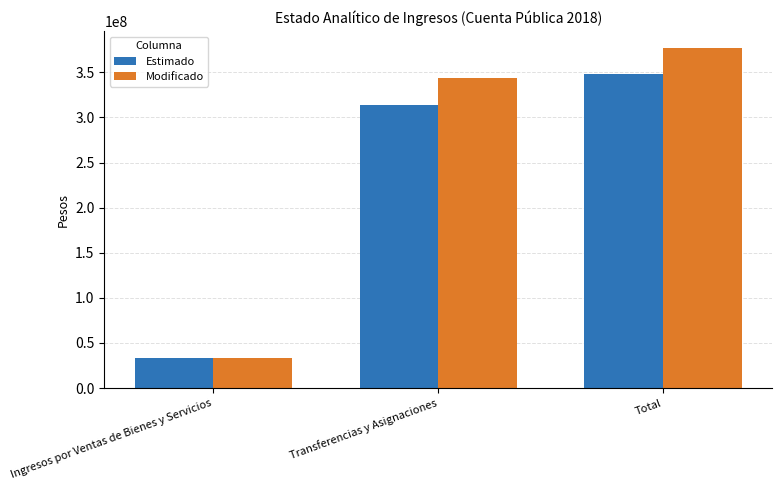

Rank the series by their average value, from lowest to highest.

Estimado, Modificado